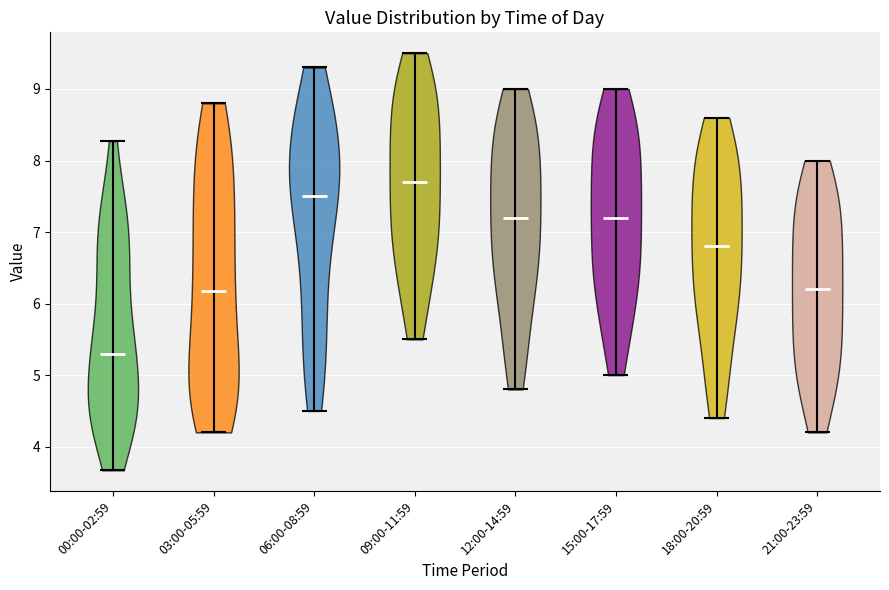

What is the highest point the violin for 18:00-20:59 reaches on the y-axis? The values are not printed on the chart, so give them approximately, as read against the axis.

8.6